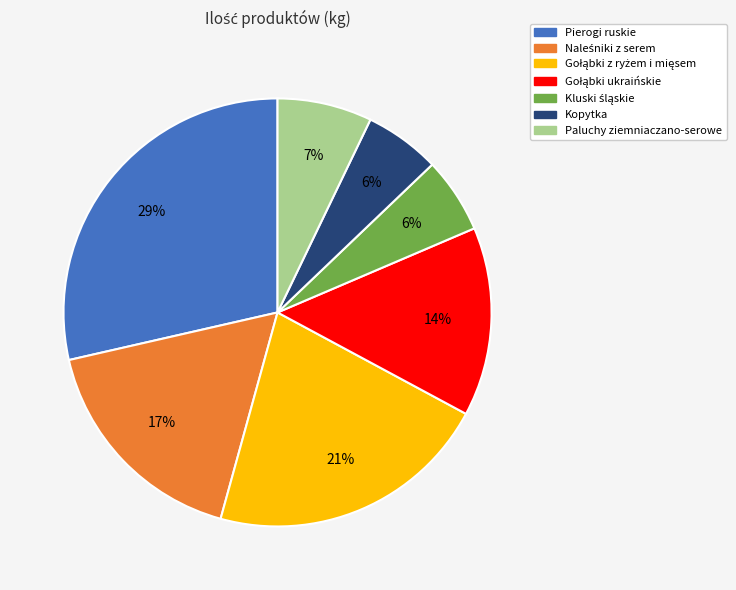

Which slice is the largest?

Pierogi ruskie